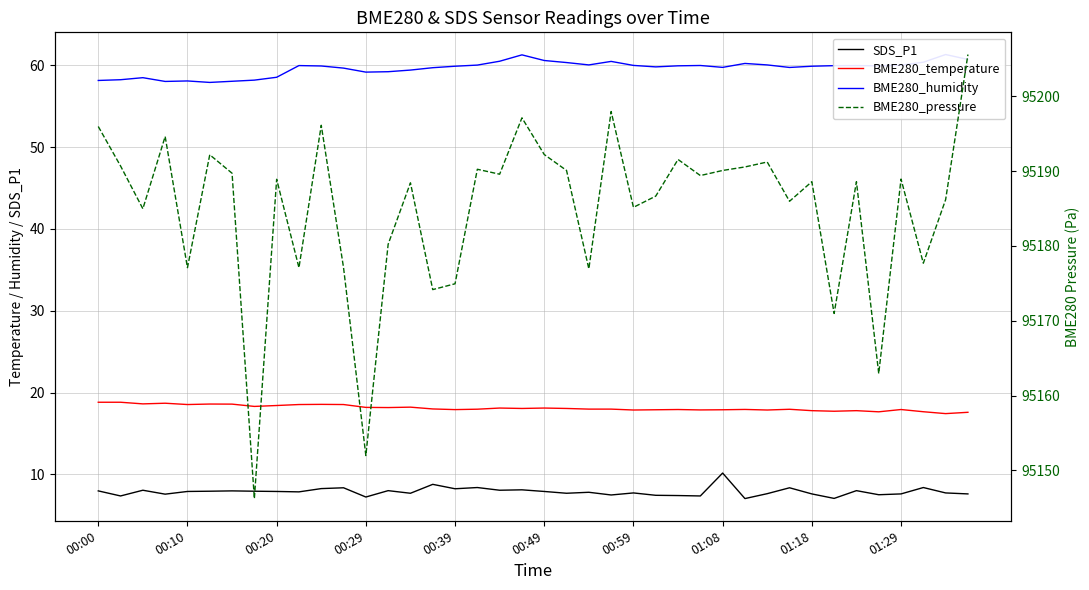

At 00:59, list the series in order from smallest to largest.

SDS_P1, BME280_temperature, BME280_humidity, BME280_pressure